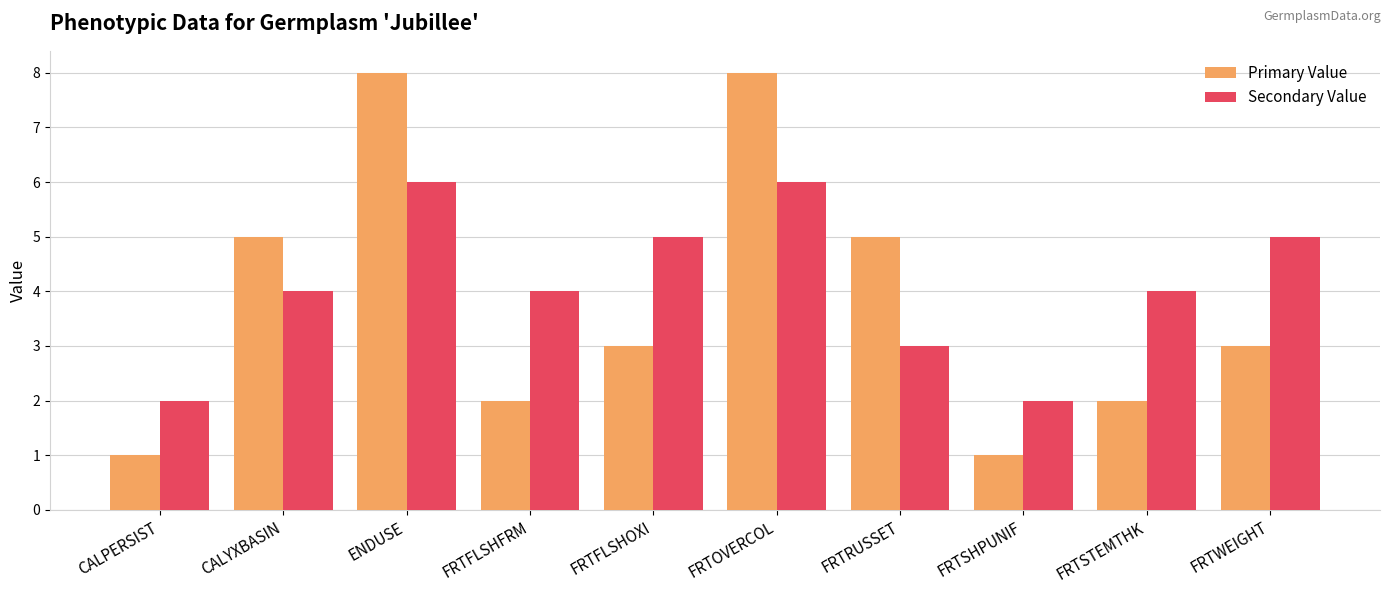

Reading left to right, what are all the values shown in this chart?

Primary Value: 1	5	8	2	3	8	5	1	2	3
Secondary Value: 2	4	6	4	5	6	3	2	4	5